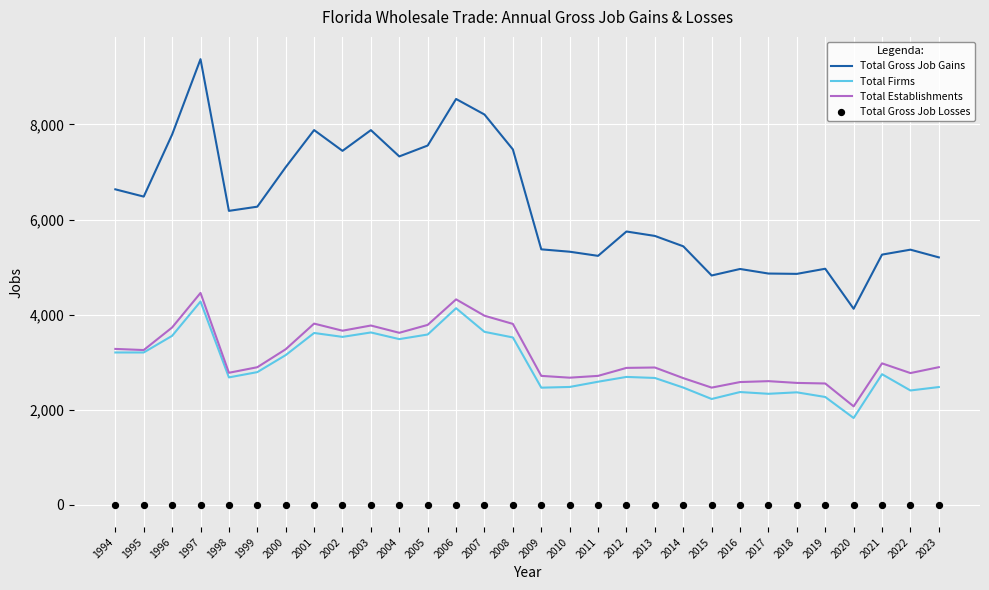

Which series contains the highest Y value?

Total Gross Job Gains